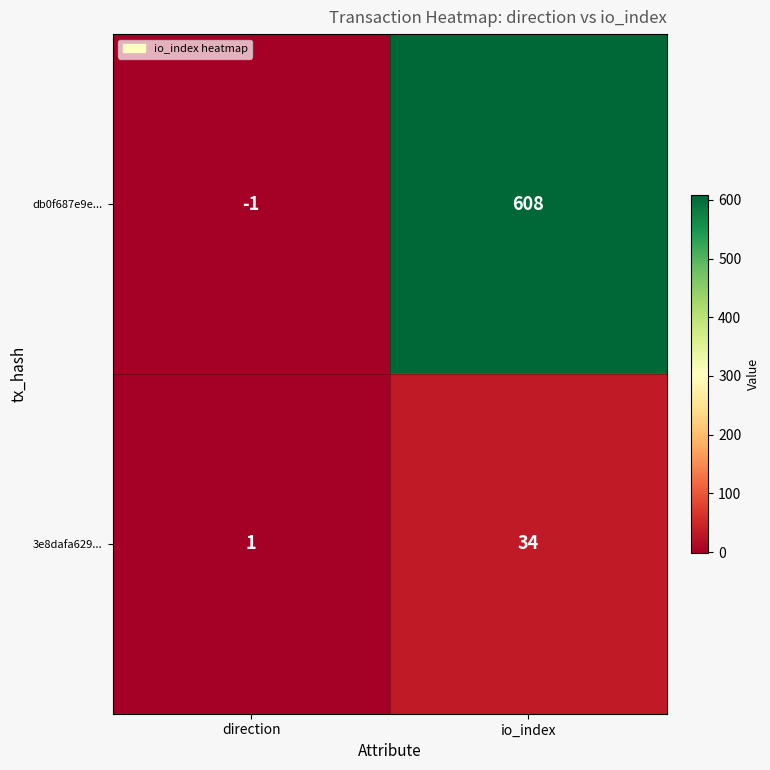

At which category does the chart reach its minimum across all series?

direction